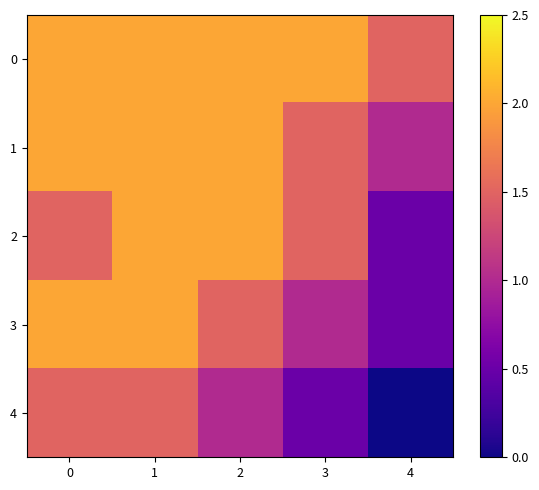

What is the spread (max minus min) of values at 4?

1.5